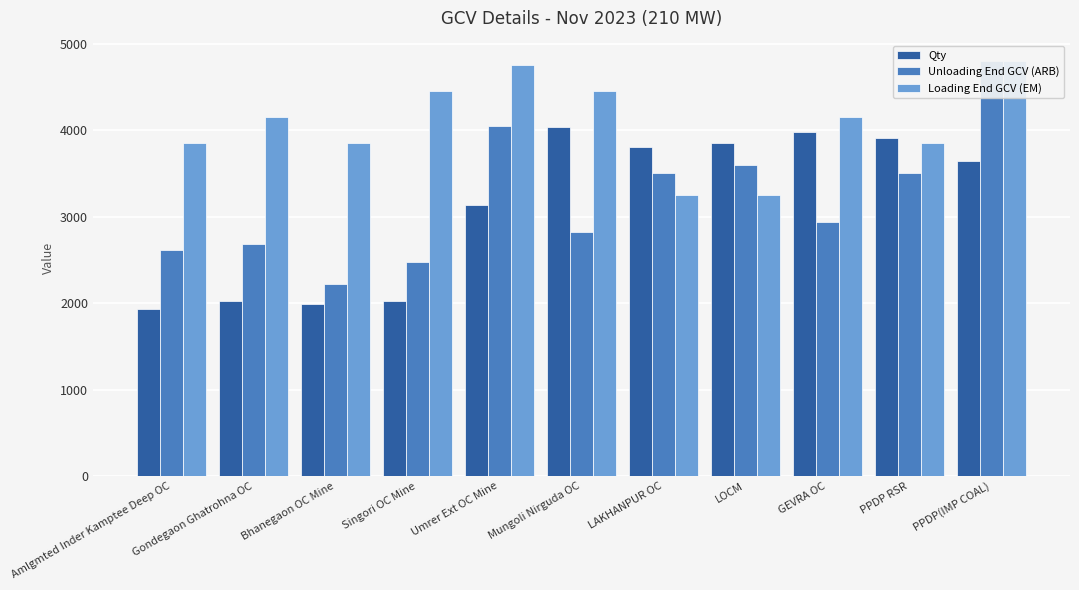

What is the approximate value of Loading End GCV (EM) at PPDP(IMP COAL)?

4796.8